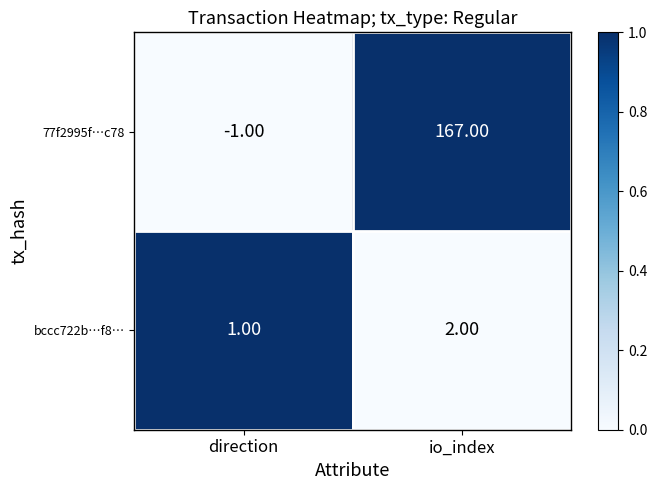

Which series has the widest spread of values?

77f2995f…c78